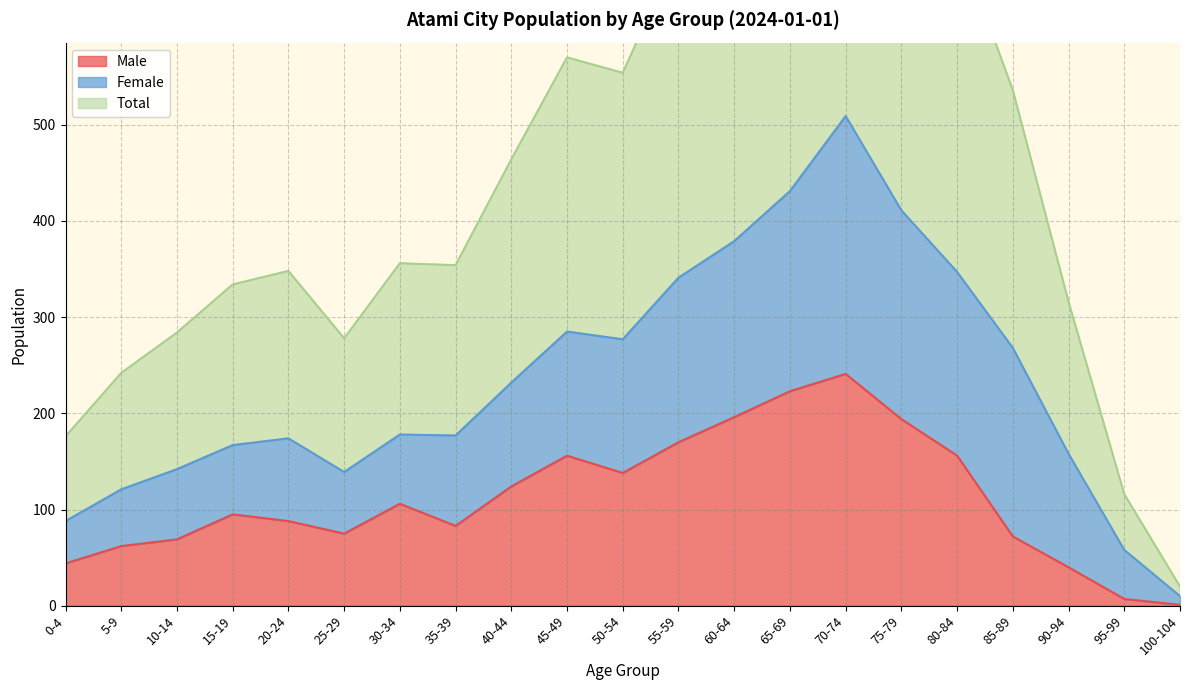

In Male, how many points are higher than both neighbors (excluding endpoints)?

4